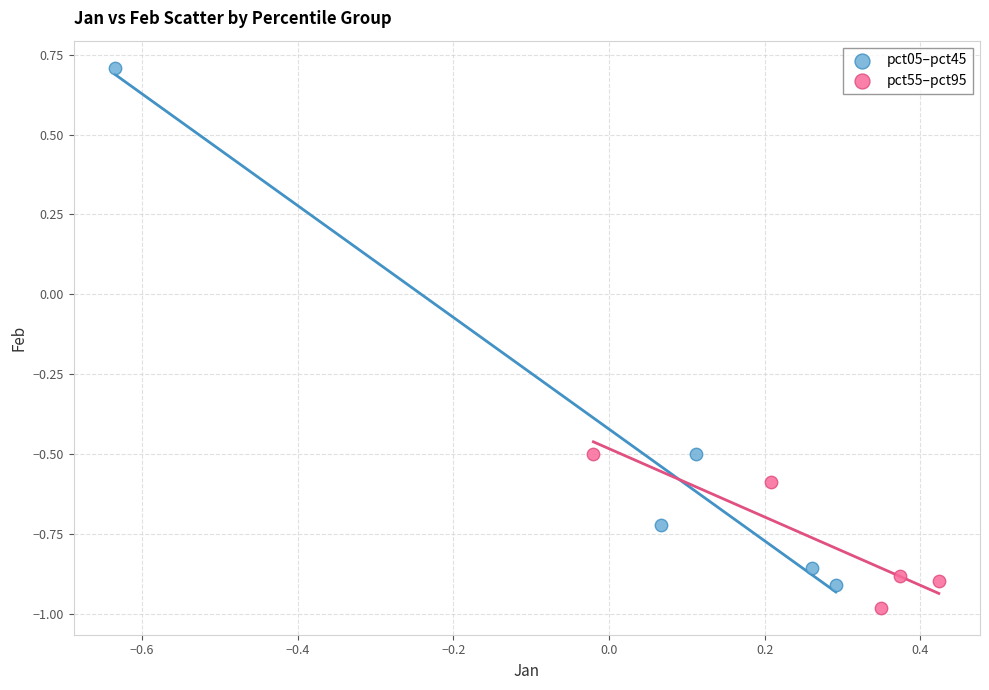

What are all the series names shown in the legend?

pct05–pct45, pct55–pct95